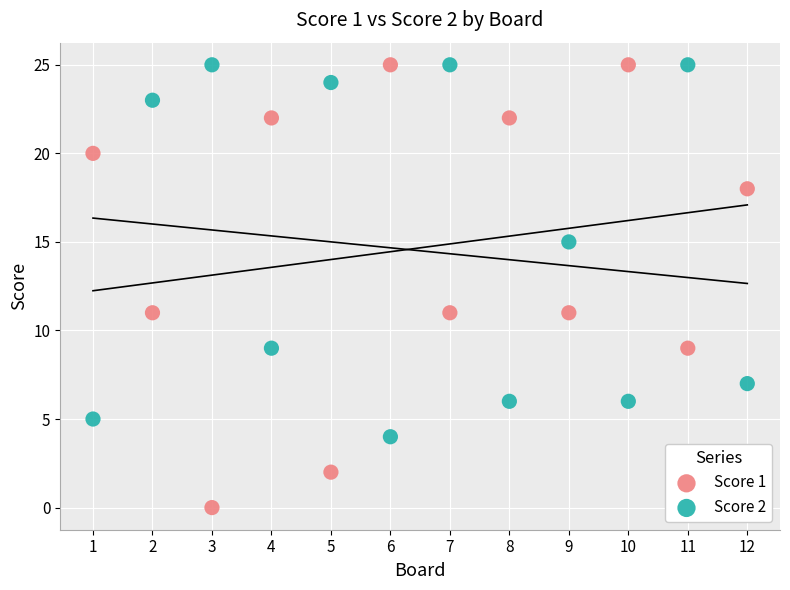

Which series has the largest Y range (max minus min)?

Score 1